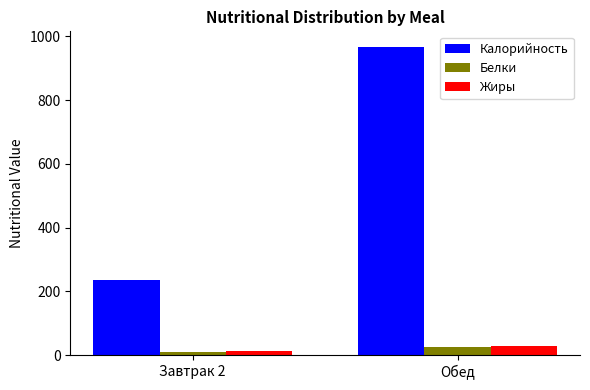

How many data points does each series have?

2